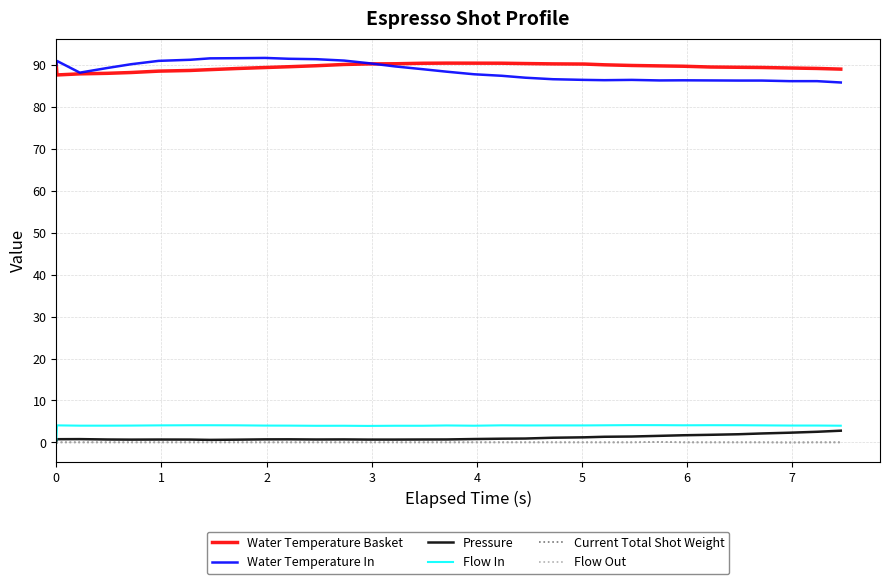

True or false: Water Temperature Basket and Flow In cross at least once.

False